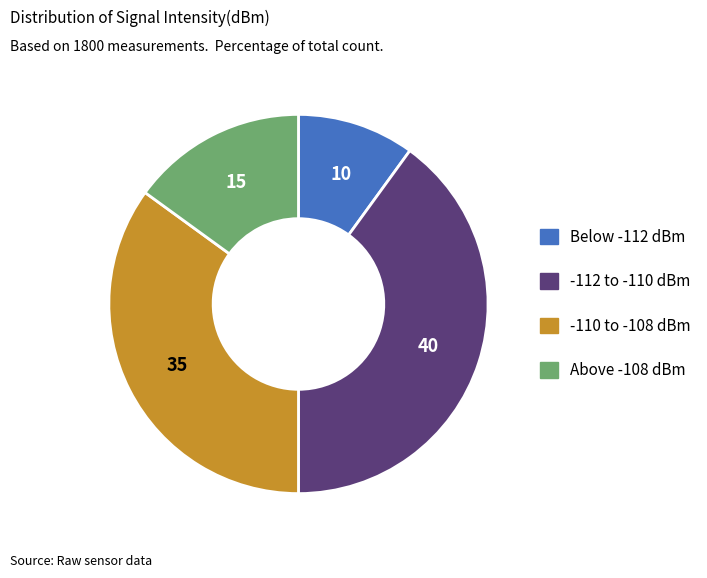

Is there a majority slice in this chart?

No